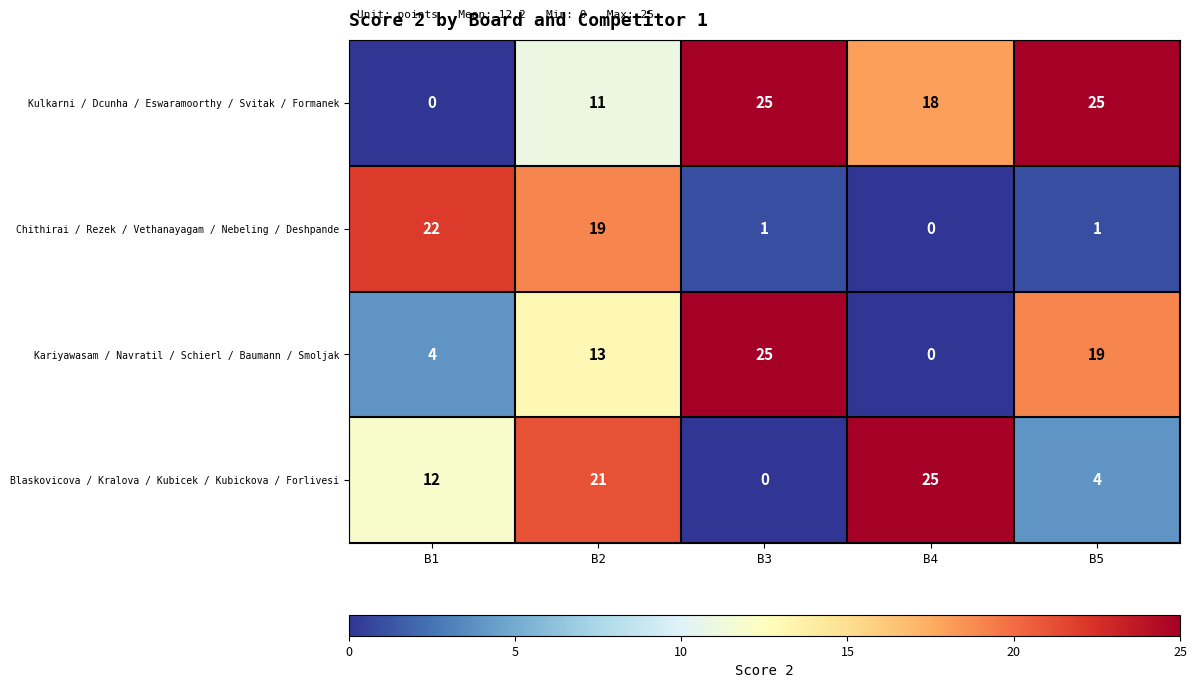

Reading left to right, transcribe all the data shown in this chart.

Kulkarni / Dcunha / Eswaramoorthy / Svitak / Formanek: 0	11	25	18	25
Chithirai / Rezek / Vethanayagam / Nebeling / Deshpande: 22	19	1	0	1
Kariyawasam / Navratil / Schierl / Baumann / Smoljak: 4	13	25	0	19
Blaskovicova / Kralova / Kubicek / Kubickova / Forlivesi: 12	21	0	25	4